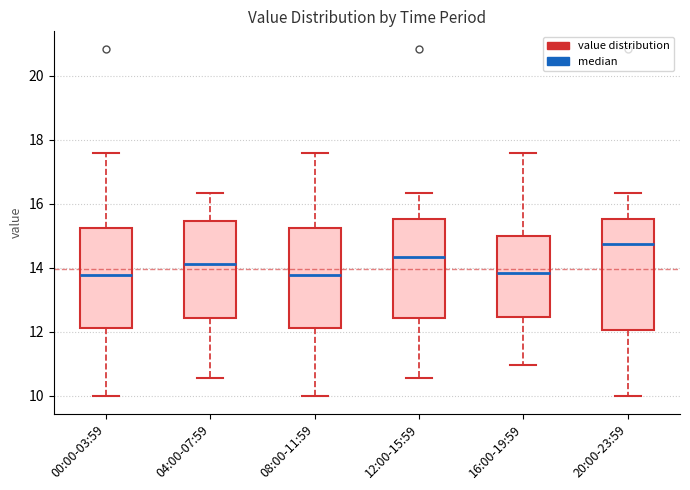

Reading left to right, read every box against the y-axis: the position of its median line, the range the box covers, and the ends of its whiskers. The values are not printed on the chart, so give them approximately, as read against the axis.

00:00-03:59: median 13.8, box 12.2 to 15.2, whiskers 10.0 to 17.6
04:00-07:59: median 14.2, box 12.4 to 15.4, whiskers 10.6 to 16.4
08:00-11:59: median 13.8, box 12.2 to 15.2, whiskers 10.0 to 17.6
12:00-15:59: median 14.4, box 12.4 to 15.6, whiskers 10.6 to 16.4
16:00-19:59: median 13.8, box 12.4 to 15.0, whiskers 11.0 to 17.6
20:00-23:59: median 14.8, box 12.0 to 15.6, whiskers 10.0 to 16.4